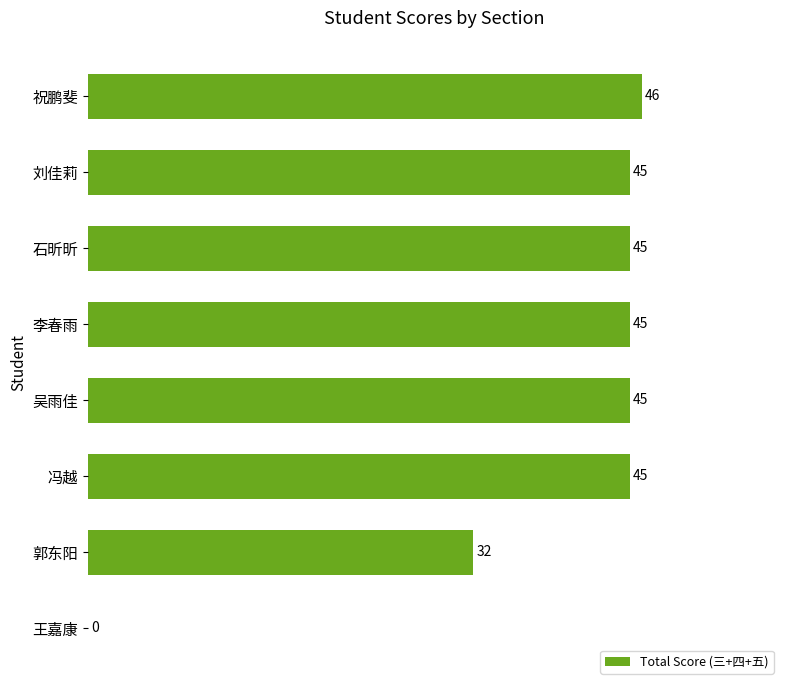

What is the average value?

38